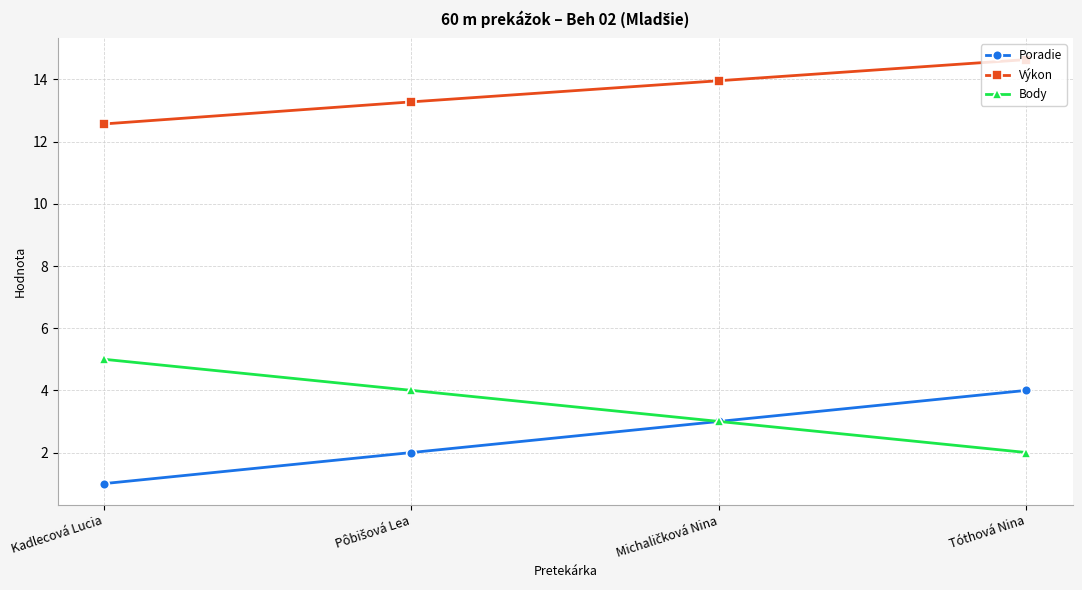

What is the highest value of the Poradie series?

4.0